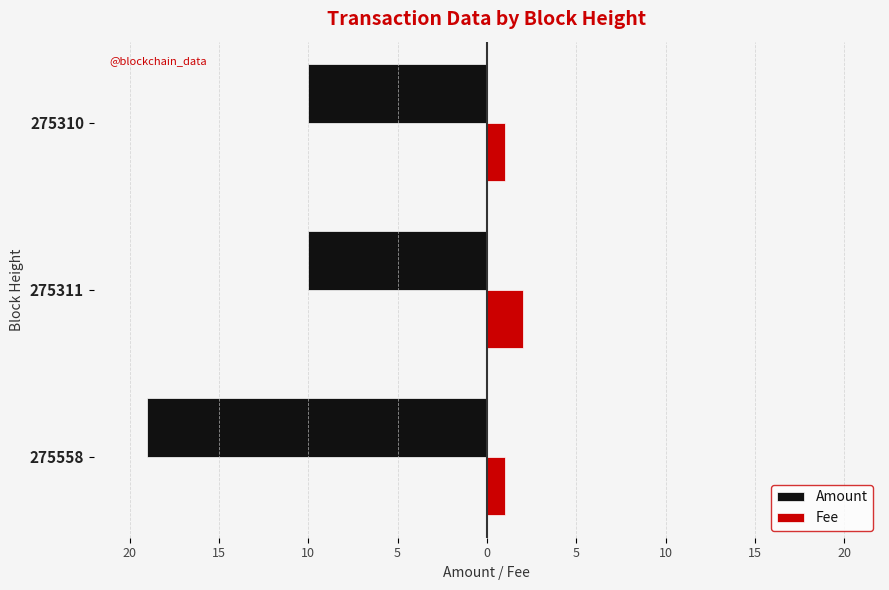

What is the value of the Amount bar at the 3rd from the left?

-10